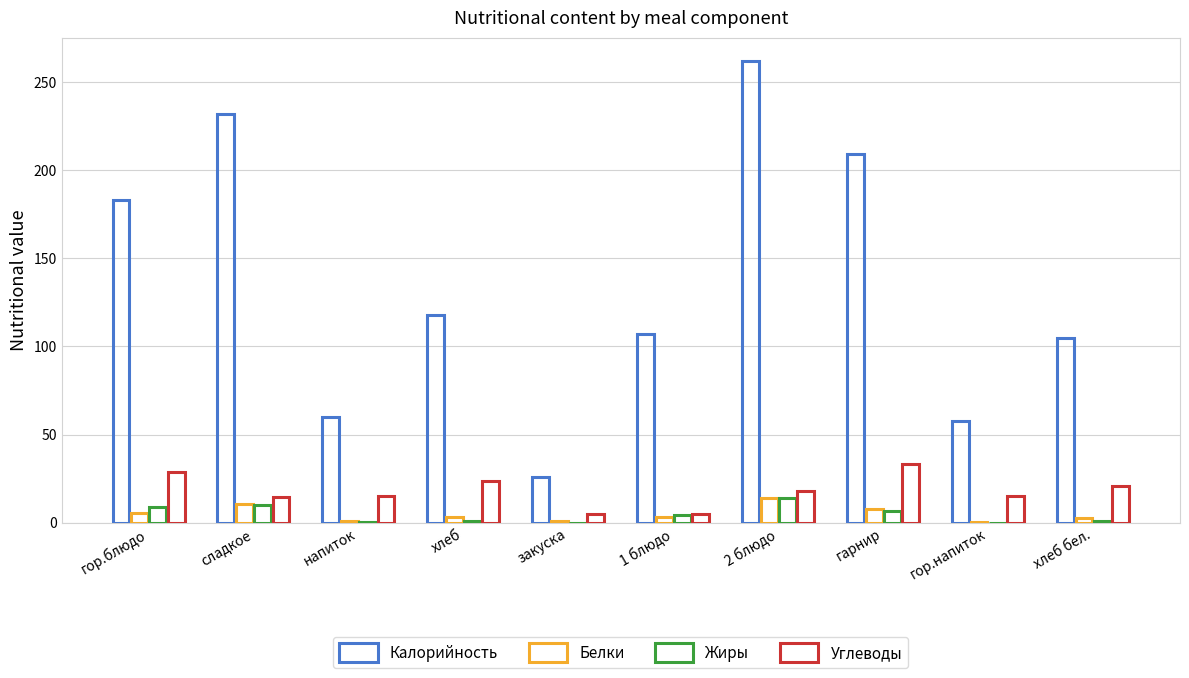

Reading left to right, what are all the values shown in this chart?

Калорийность: 183.0	232.0	60.0	118.0	26.0	107.0	262.0	209.0	58.0	105.0
Белки: 5.8	10.6	0.8	3.3	1.0	3.5	14.1	7.6	0.2	3.0
Жиры: 9.2	10.2	0.2	0.9	0.0	4.2	14.0	6.9	0.0	0.8
Углеводы: 28.8	14.6	15.0	23.7	4.8	5.1	18.1	33.4	15.0	21.1